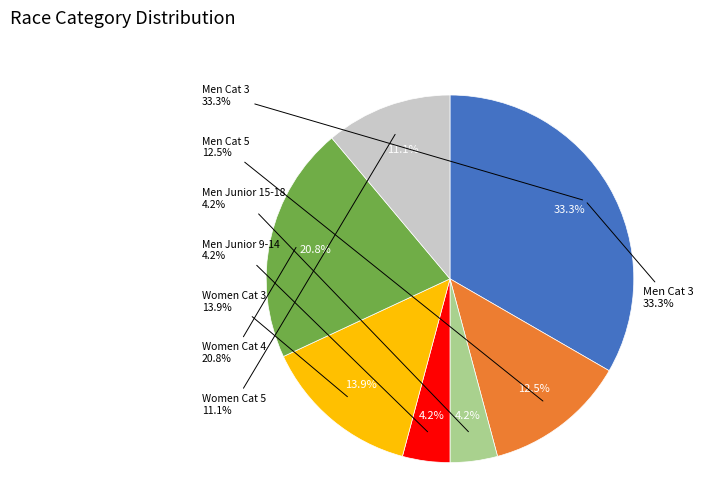

What percentage is the Women Cat 4 slice, to the nearest percent?

21%